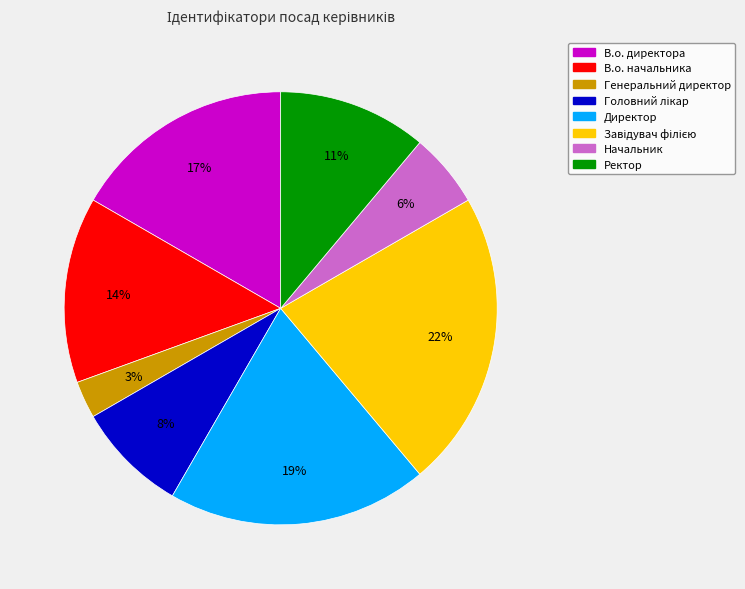

To the nearest percent, what is the difference between the largest and smallest slice percentages?

19%